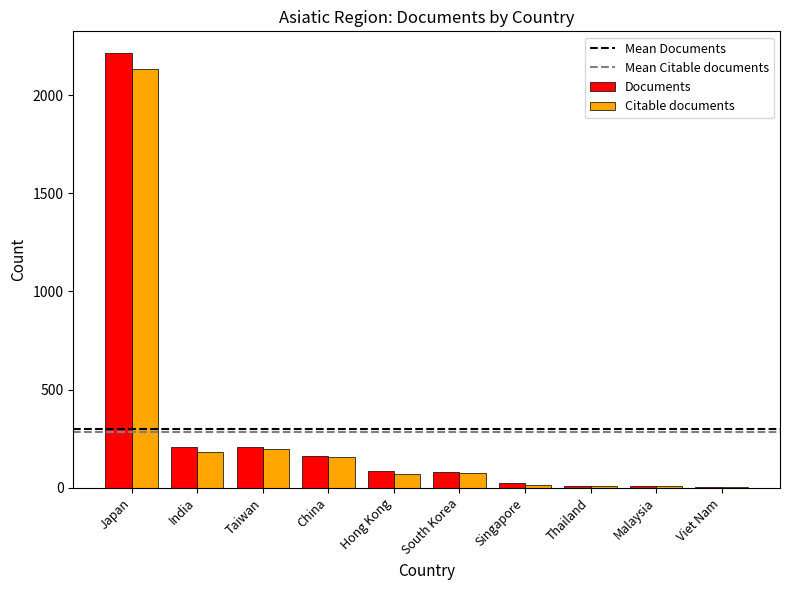

What is the sum of all Citable documents values?

2856